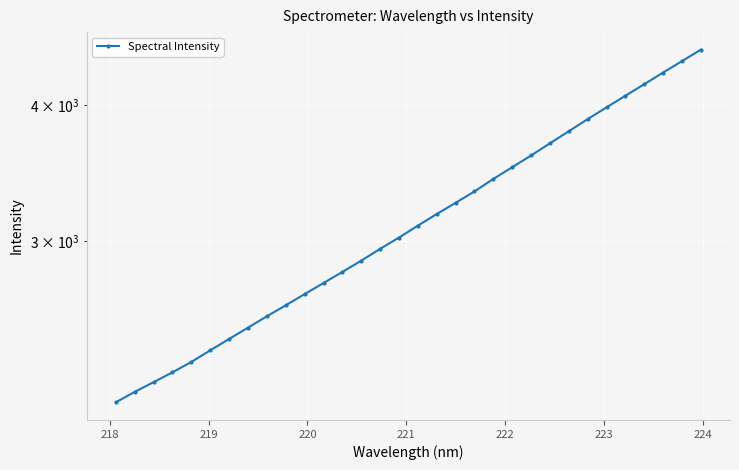

Is this an area chart (filled region under the line)?

No